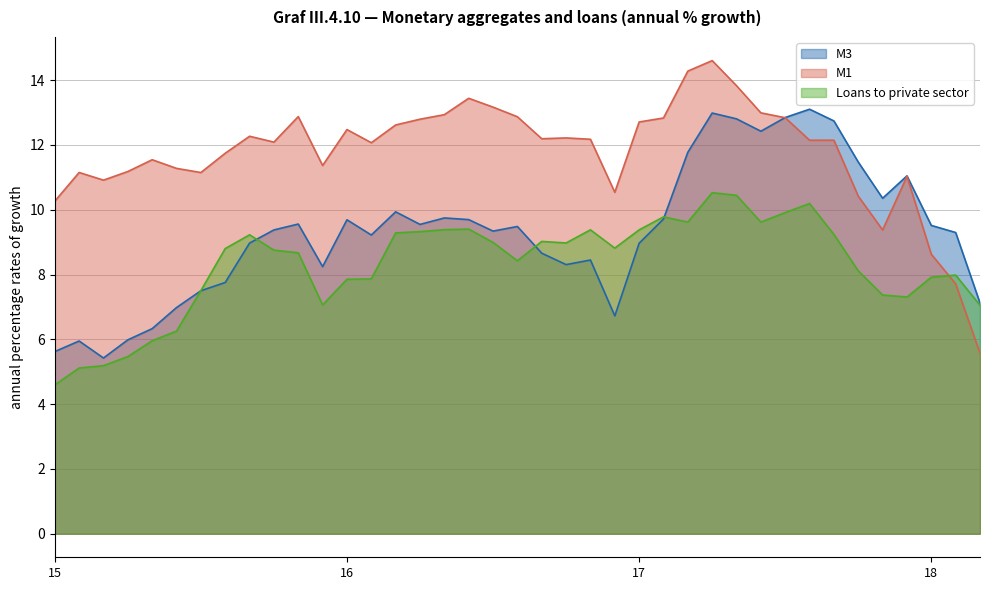

Between 7 and 3, which series saw the biggest shift?

M1